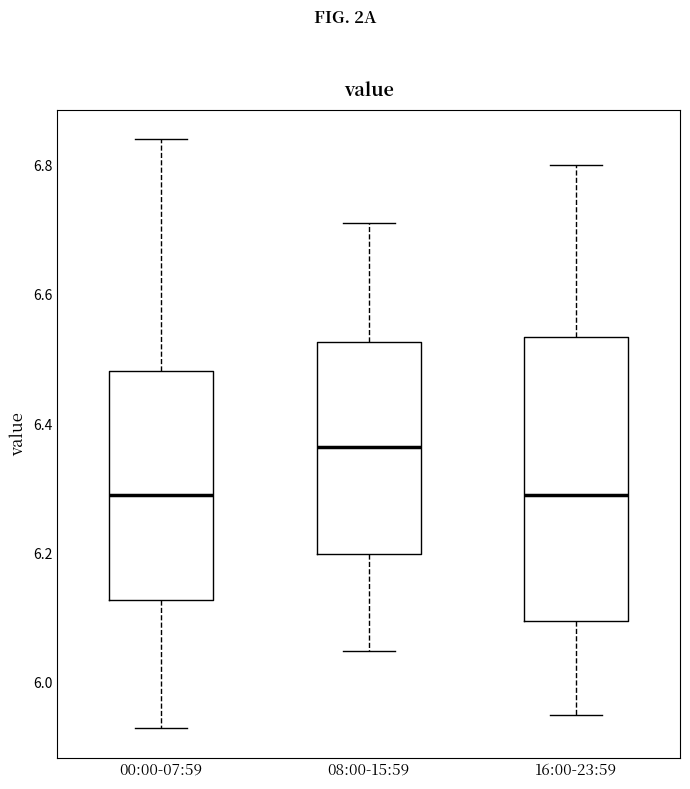

Reading left to right, transcribe this box plot: for each box, give where its median line is, the range the box spans, and where its two whiskers end, as read against the y-axis. The values are not printed on the chart, so give them approximately, as read against the axis.

00:00-07:59: median 6.30, box 6.12 to 6.48, whiskers 5.94 to 6.84
08:00-15:59: median 6.36, box 6.20 to 6.52, whiskers 6.06 to 6.72
16:00-23:59: median 6.30, box 6.10 to 6.54, whiskers 5.96 to 6.80